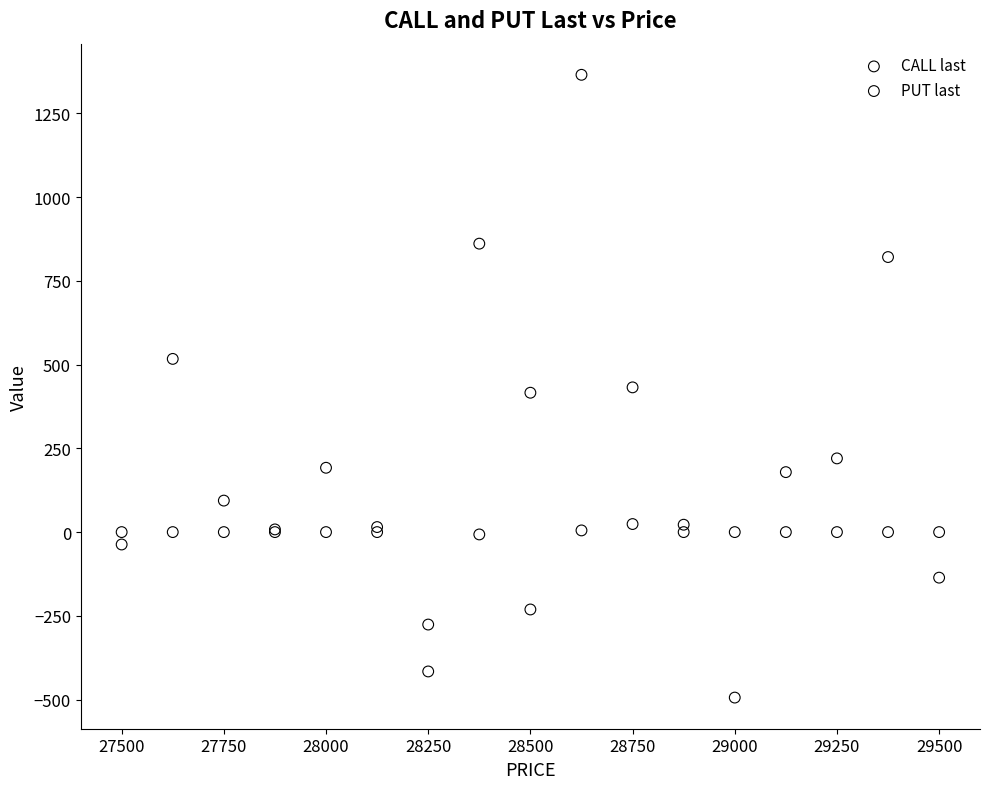

Which series contains the highest Y value?

CALL last